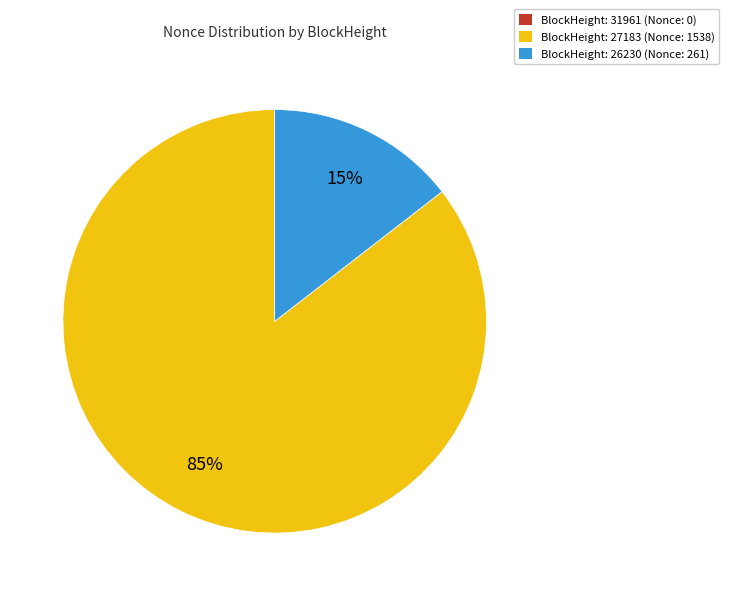

Is it true that BlockHeight: 27183 (Nonce: 1538) is 72% of the pie?

False